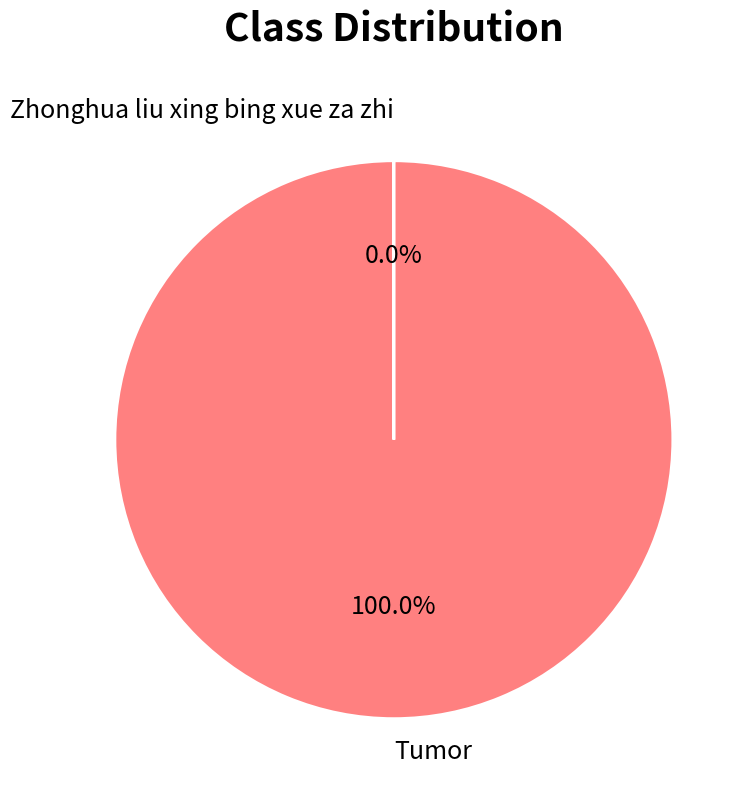

True or false: Zhonghua liu xing bing xue za zhi accounts for 1% of the total.

False